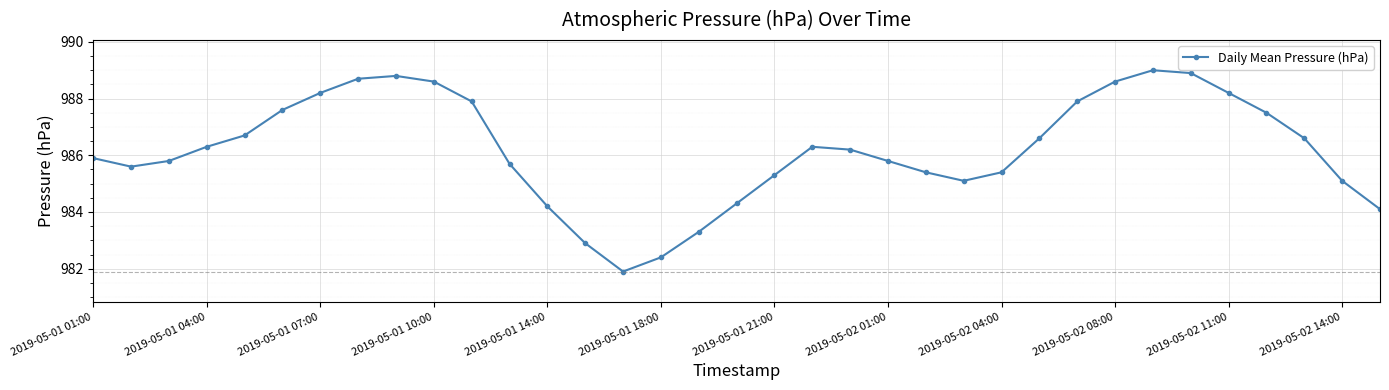

How many points are higher than both their immediate neighbors (excluding endpoints)?

3